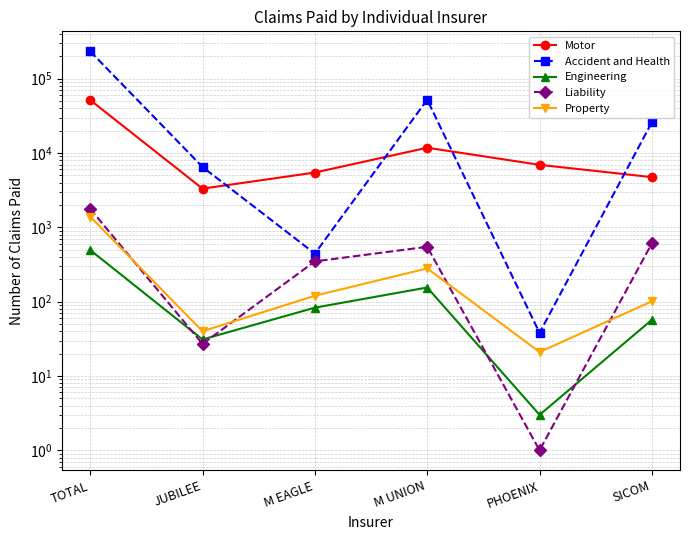

What is the highest value of the Engineering series?

495